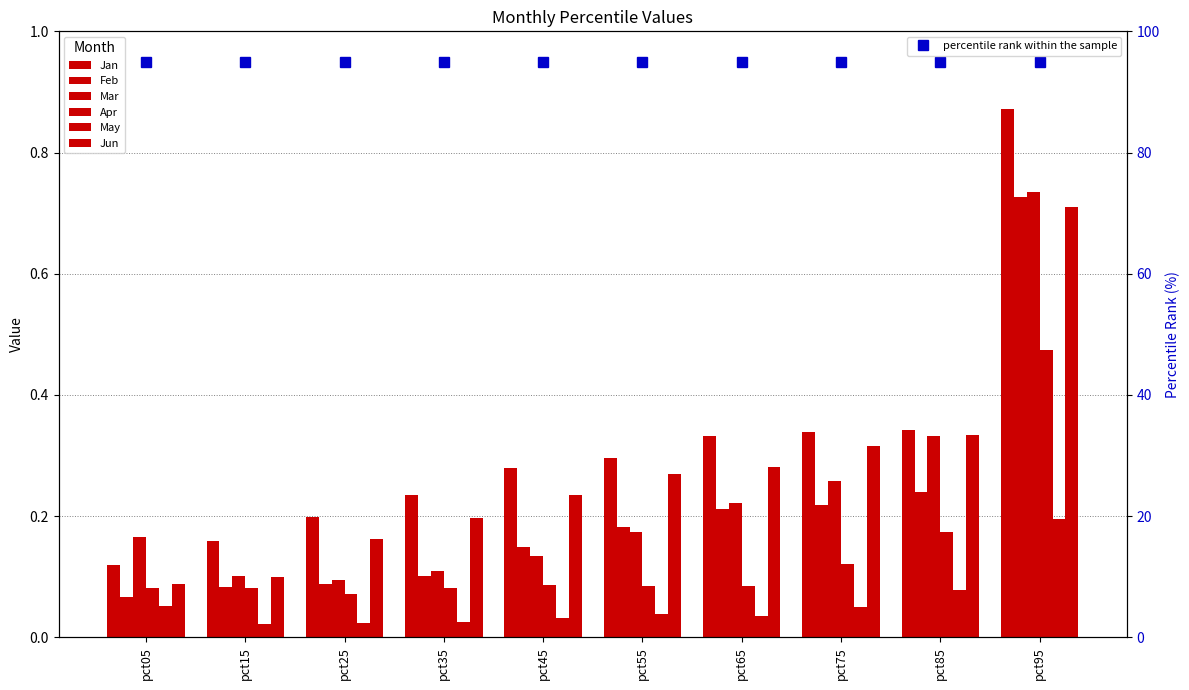

Is it true that Jan equals 0.3 at pct75?

True